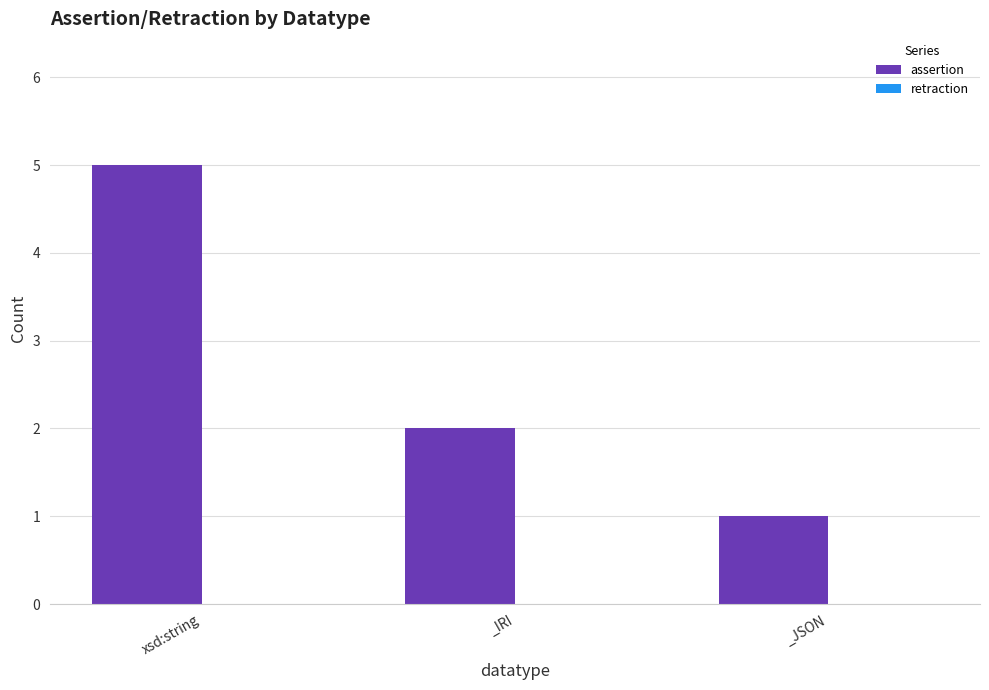

Does the chart contain any negative values?

No